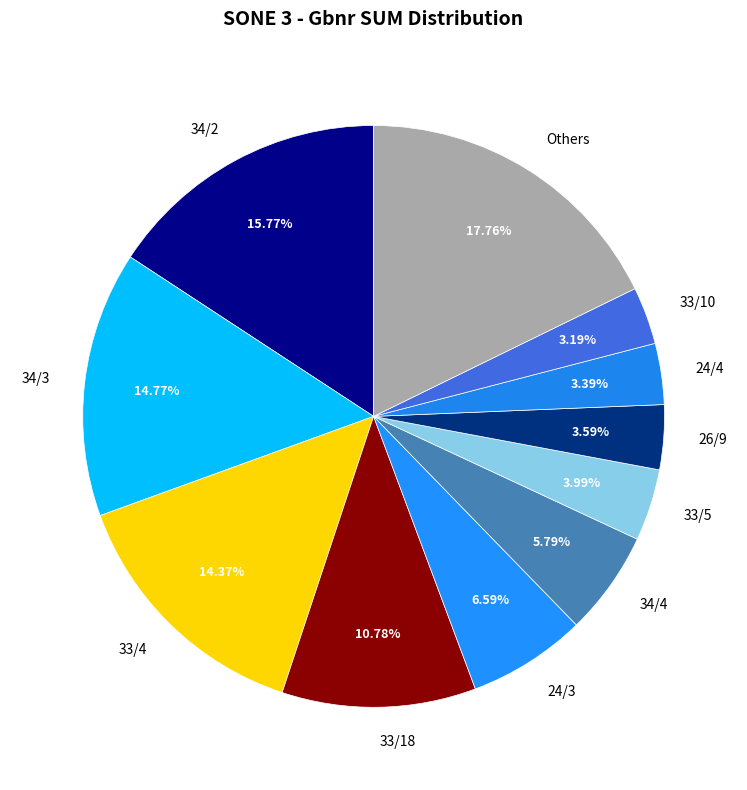

What is the largest slice in the pie chart?

Others